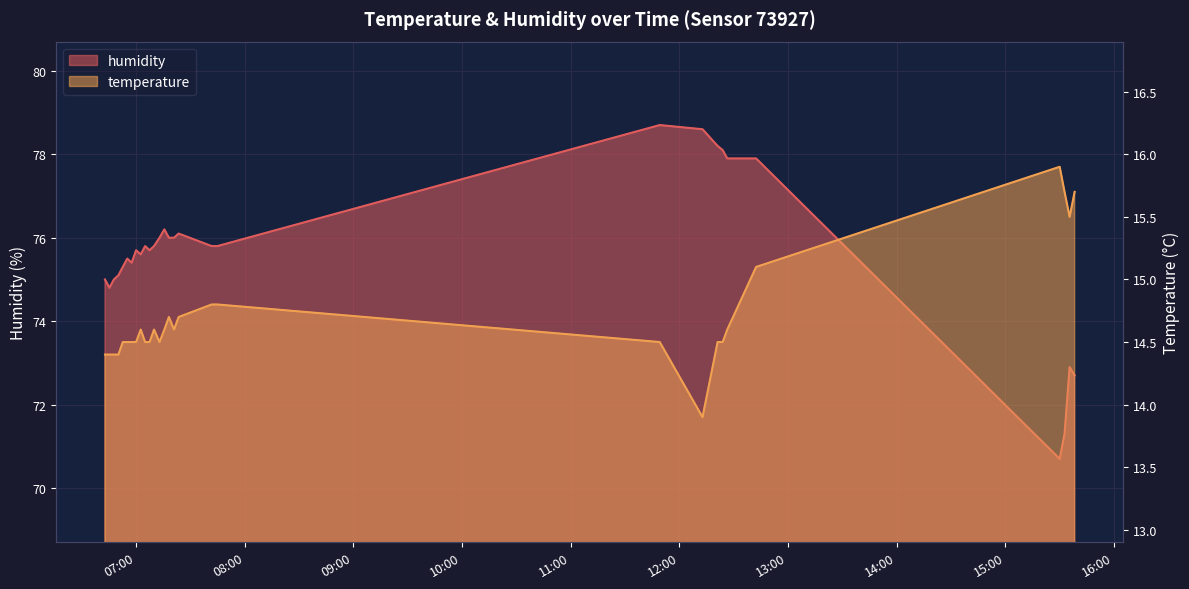

At which label does humidity first exceed 75?

2023-03-30T06:50:21